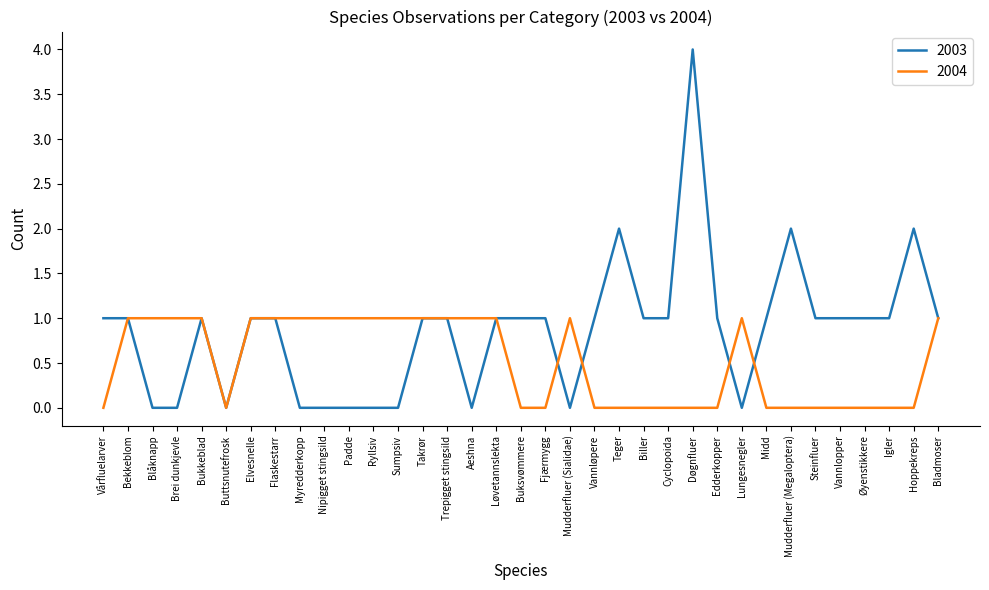

Which series has the largest total across all categories?

2003